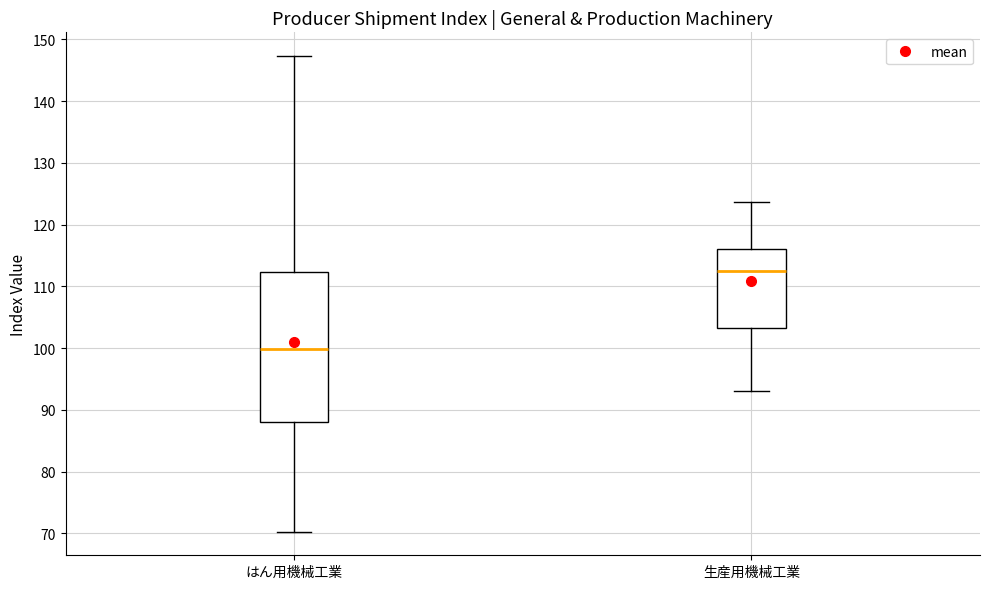

Where does the median line of the box for 生産用機械工業 sit on the y-axis? The values are not printed on the chart, so give them approximately, as read against the axis.

113